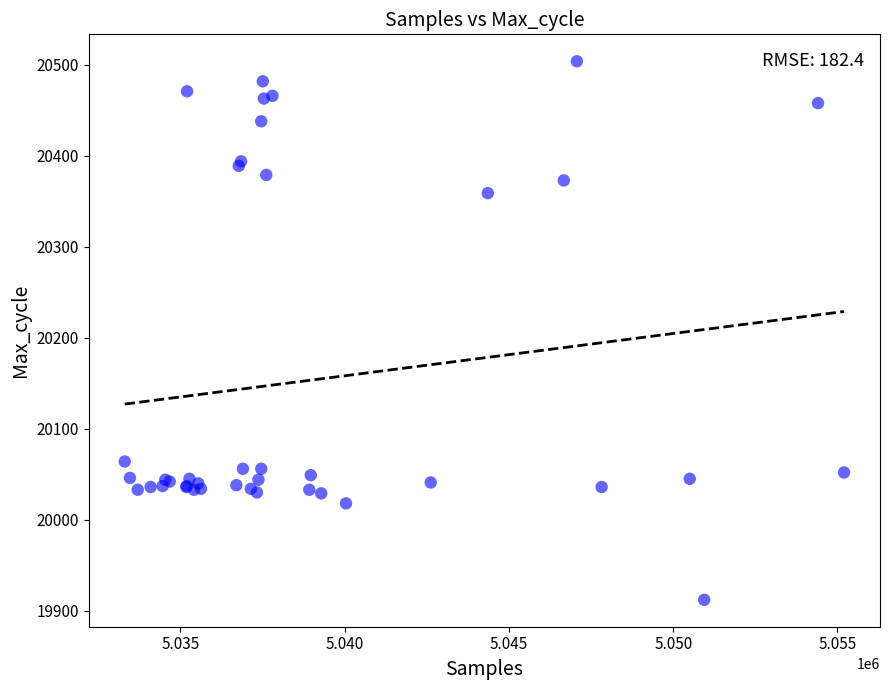

What Y value in the scatter plot is closest to 20208?

20064